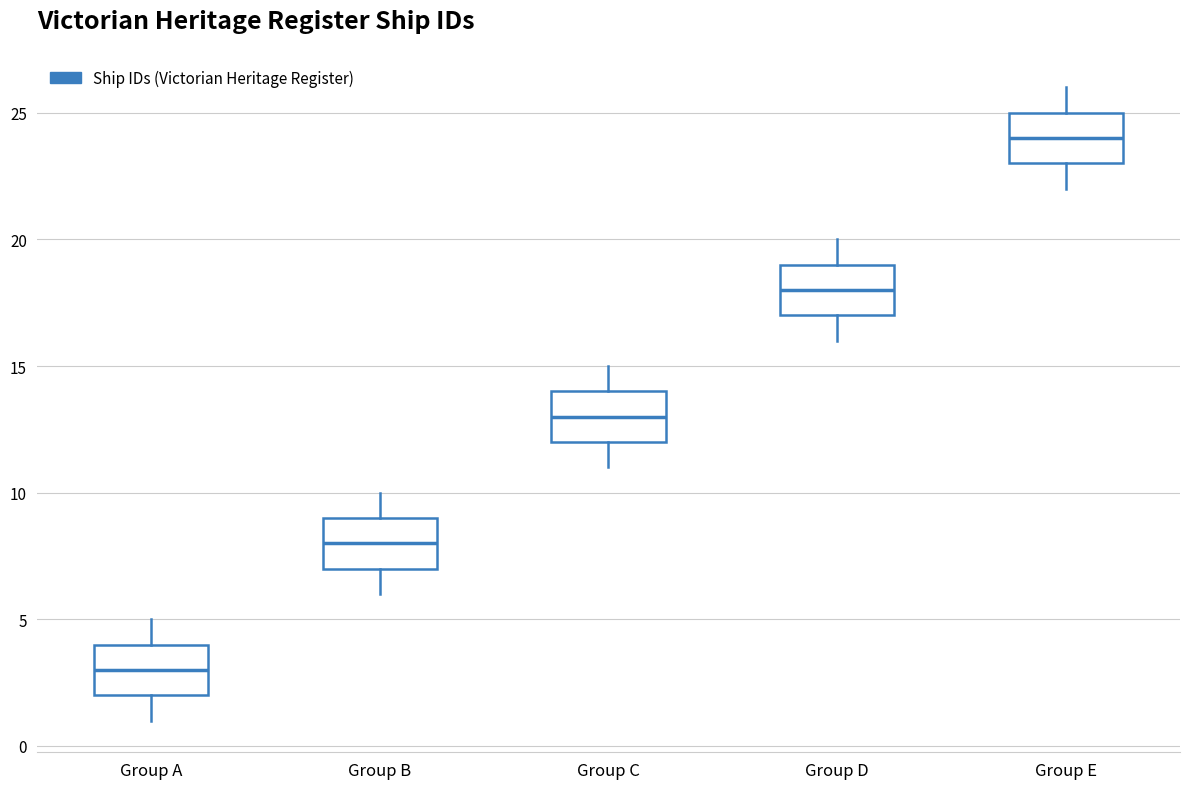

Reading left to right, read every box against the y-axis: the position of its median line, the range the box covers, and the ends of its whiskers. The values are not printed on the chart, so give them approximately, as read against the axis.

Group A: median 3, box 2 to 4, whiskers 1 to 5
Group B: median 8, box 7 to 9, whiskers 6 to 10
Group C: median 13, box 12 to 14, whiskers 11 to 15
Group D: median 18, box 17 to 19, whiskers 16 to 20
Group E: median 24, box 23 to 25, whiskers 22 to 26